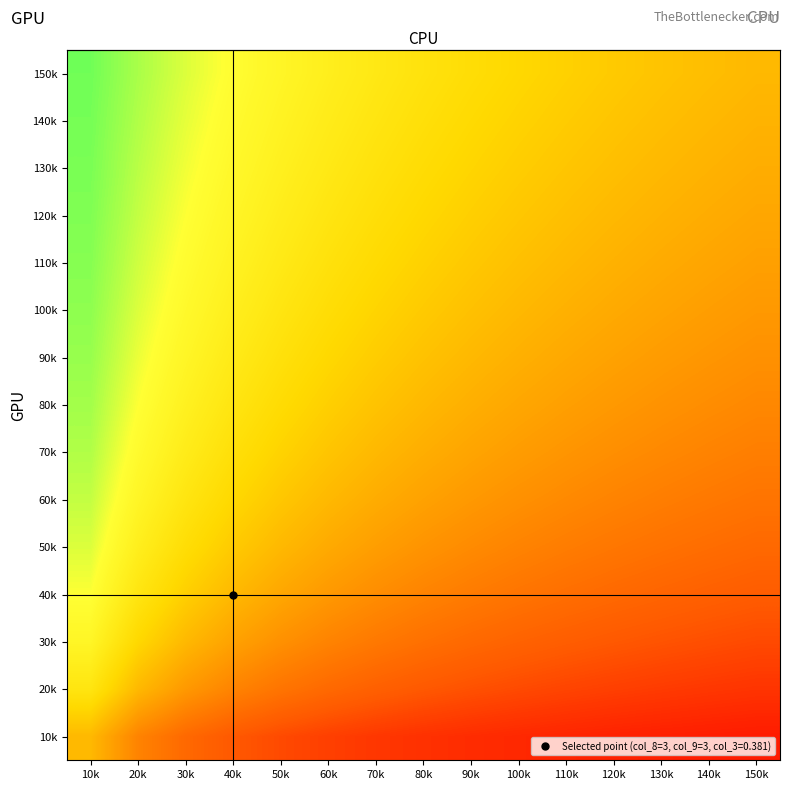

What is the total value across all series at 100k?

6.1